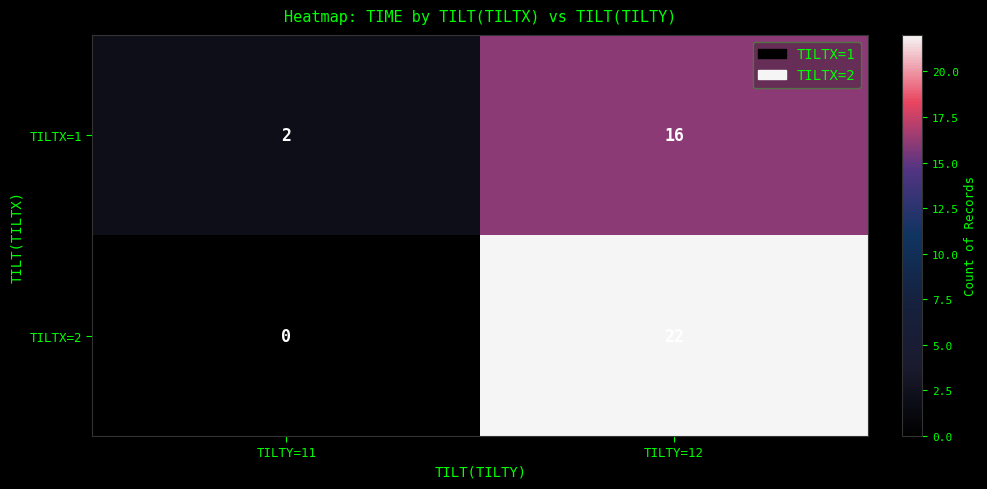

Which series changed the most between TILTY=11 and TILTY=12?

TILTX=2